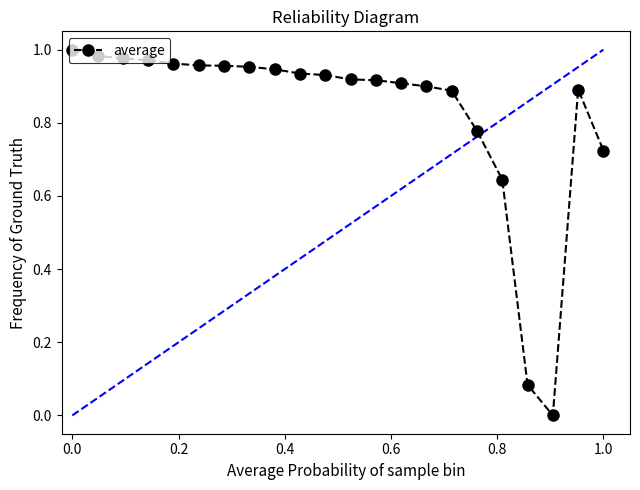

Is it true that the value at 0.0 is 0.4?

False